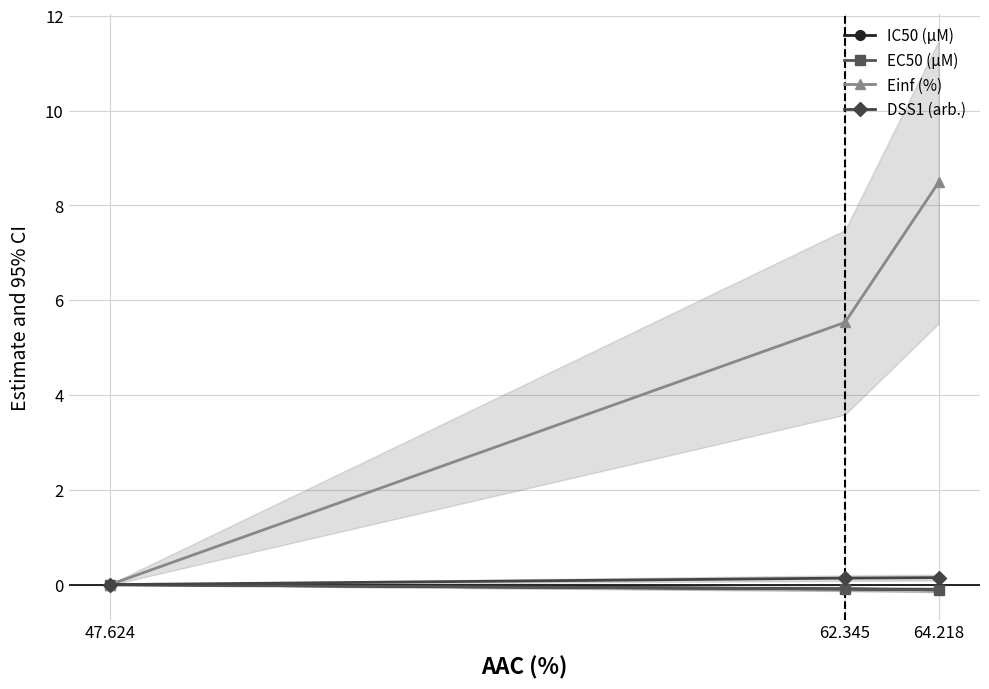

What is the sum of the IC50 (µM) values at 62.345 and 47.624?

-0.1